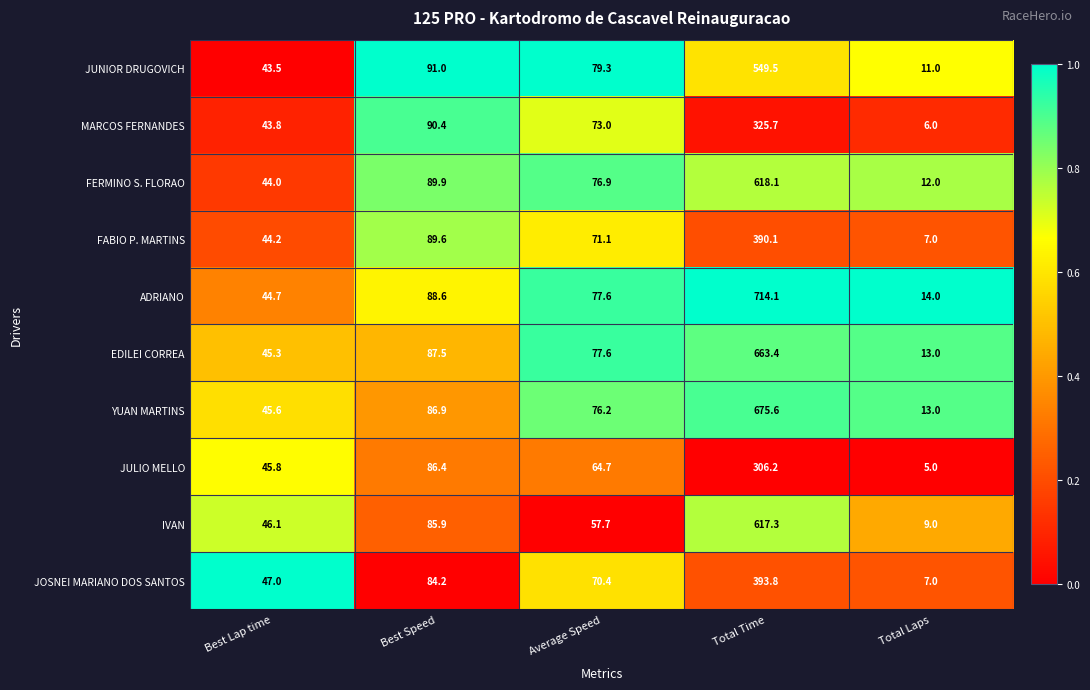

Which series has the widest spread of values?

ADRIANO